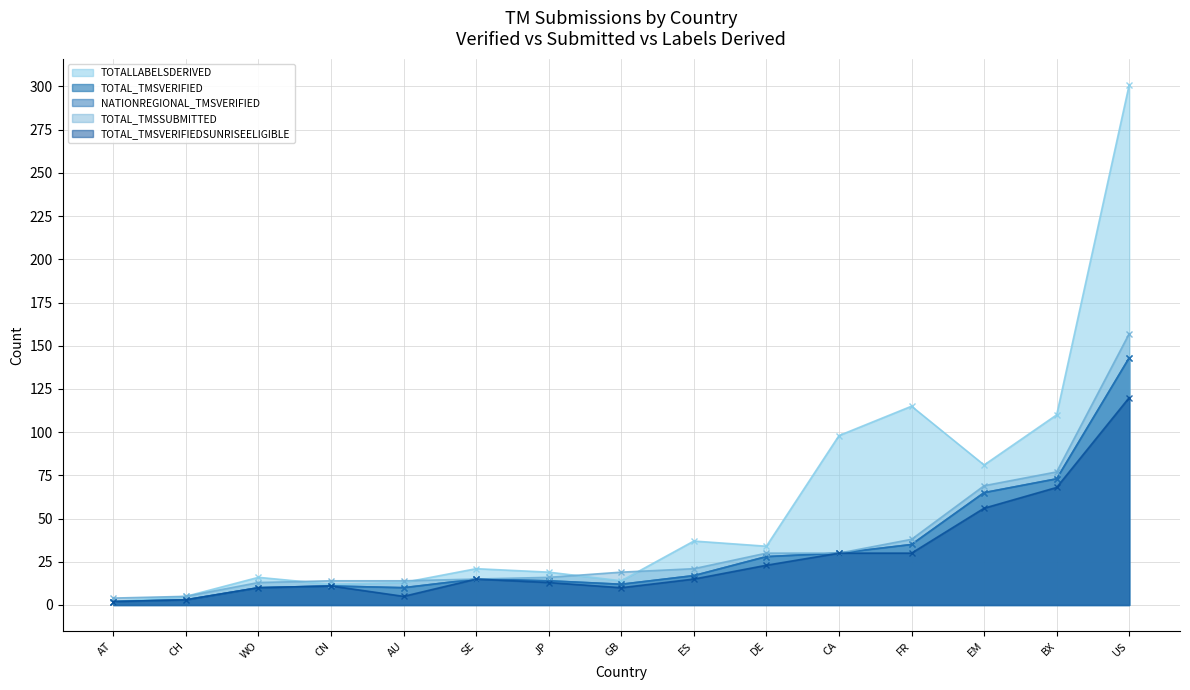

What is the difference between the NATIONREGIONAL_TMSVERIFIED values at SE and AT?

13